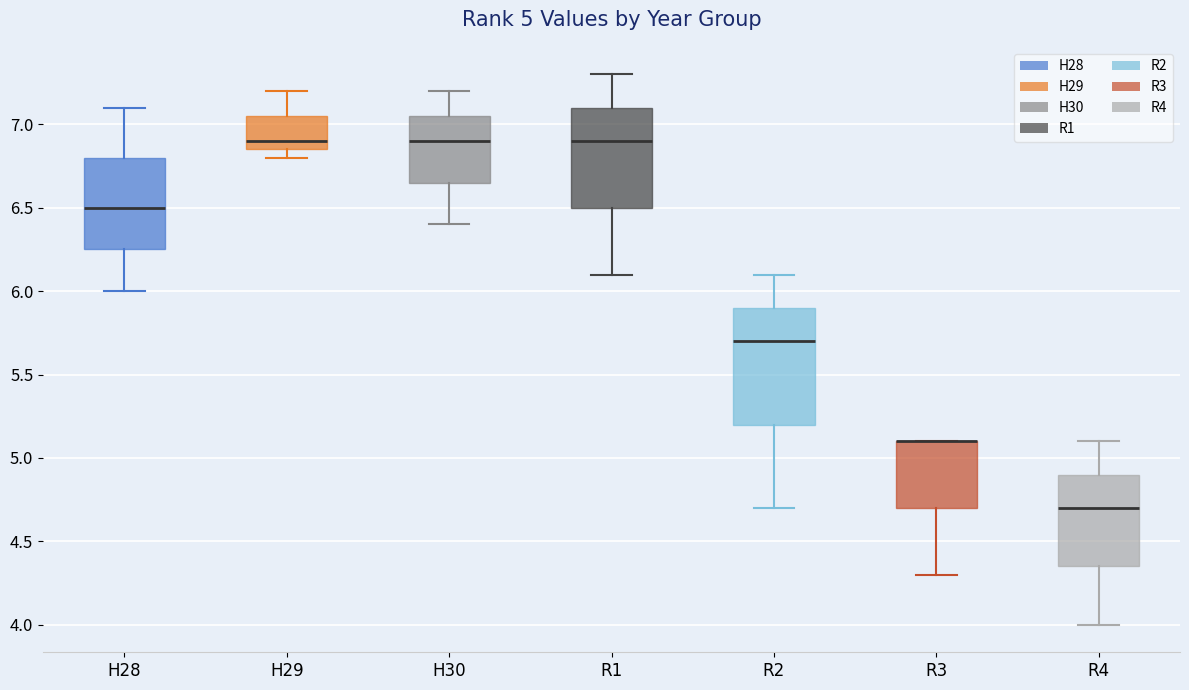

Comparing the boxes themselves (not the whiskers), which one is the tallest?

R2